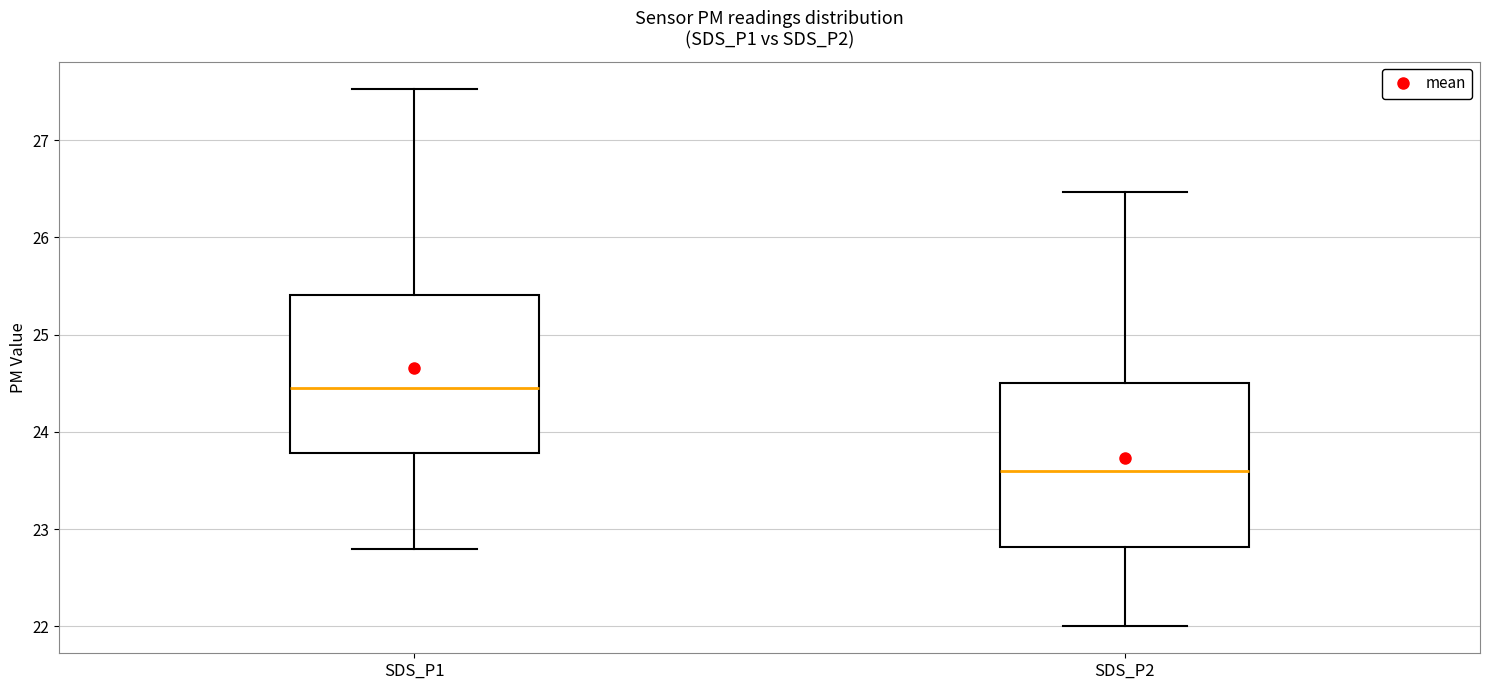

Reading left to right, transcribe this box plot: for each box, give where its median line is, the range the box spans, and where its two whiskers end, as read against the y-axis. The values are not printed on the chart, so give them approximately, as read against the axis.

SDS_P1: median 24.5, box 23.8 to 25.4, whiskers 22.8 to 27.5
SDS_P2: median 23.6, box 22.8 to 24.5, whiskers 22.0 to 26.5